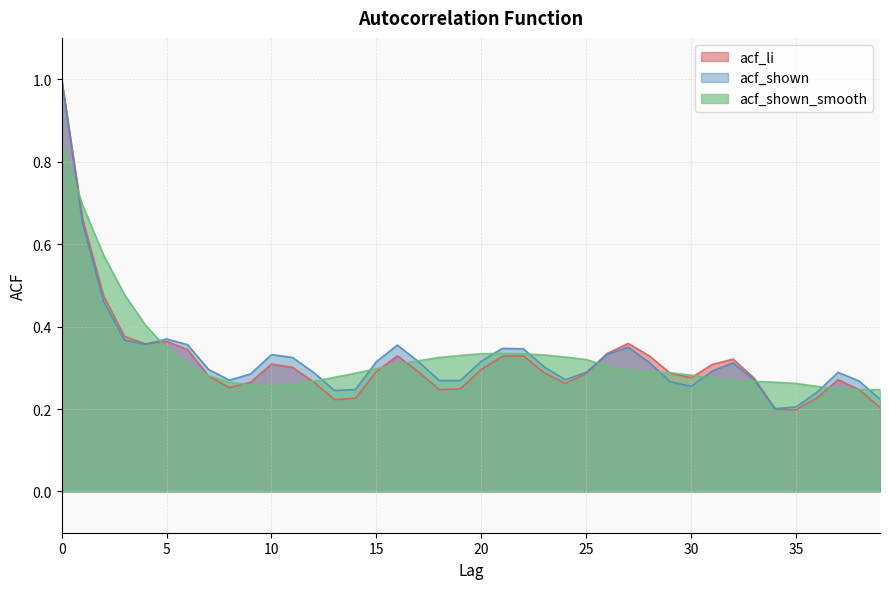

Between which two adjacent categories do acf_shown and acf_shown_smooth first intersect?

0 and 1